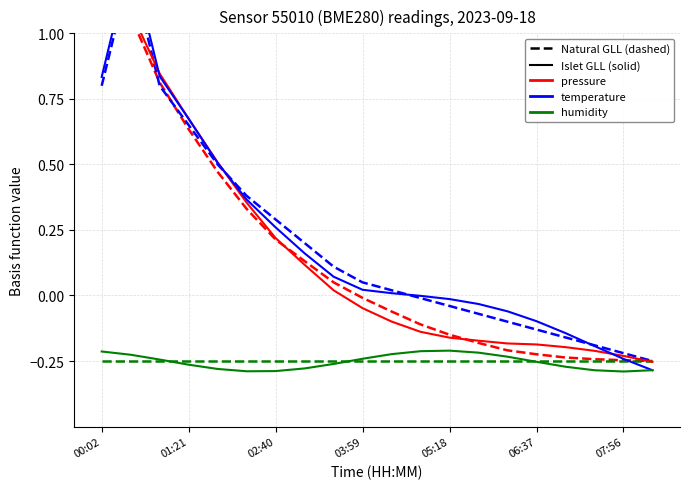

At which label does humidity (dashed) reach its peak?

00:02